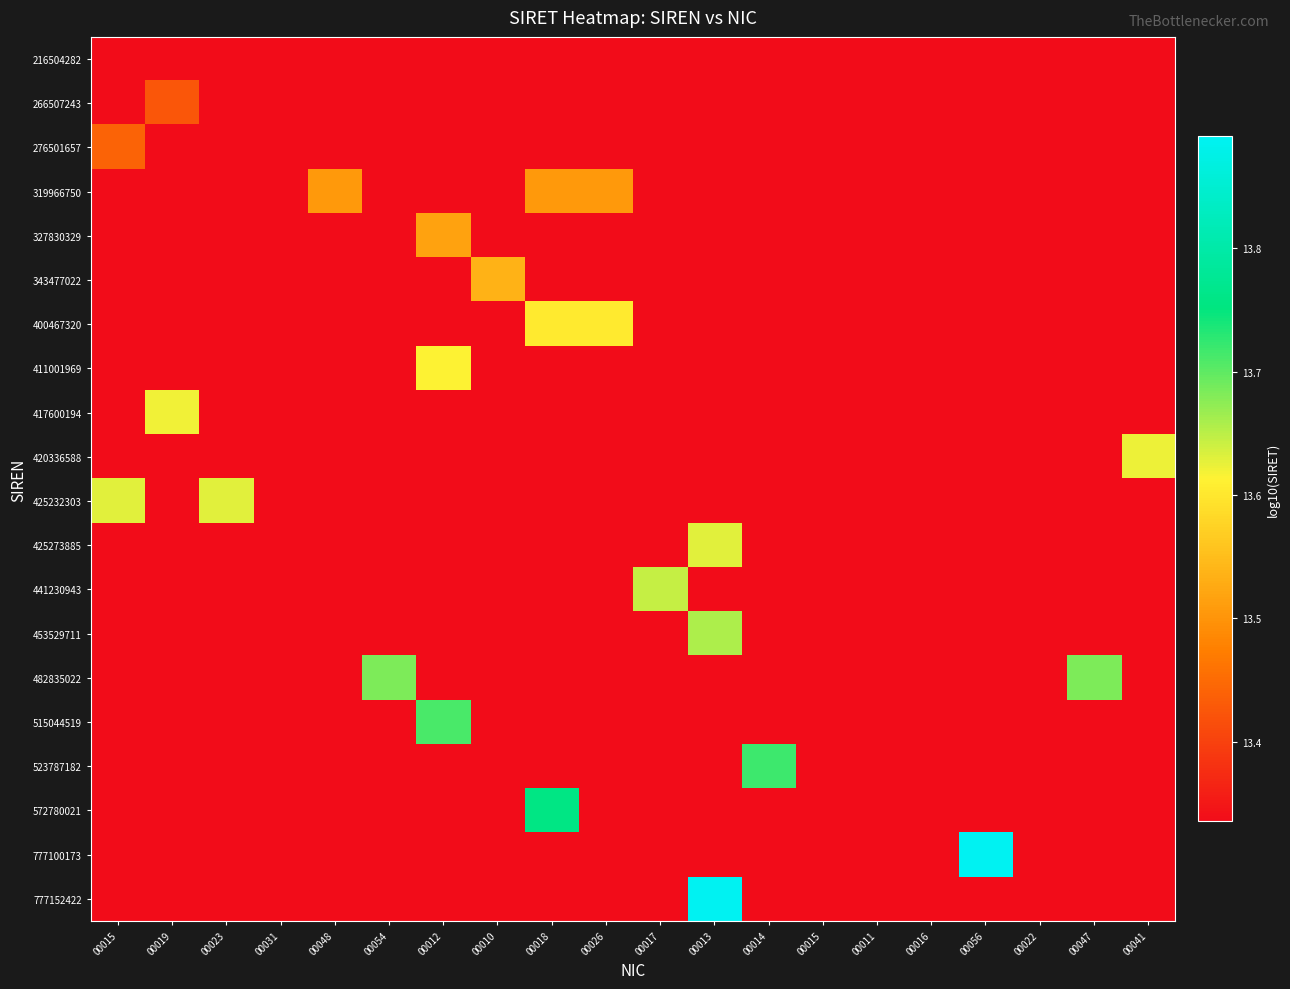

Which label corresponds to the smallest value in the chart?

00015